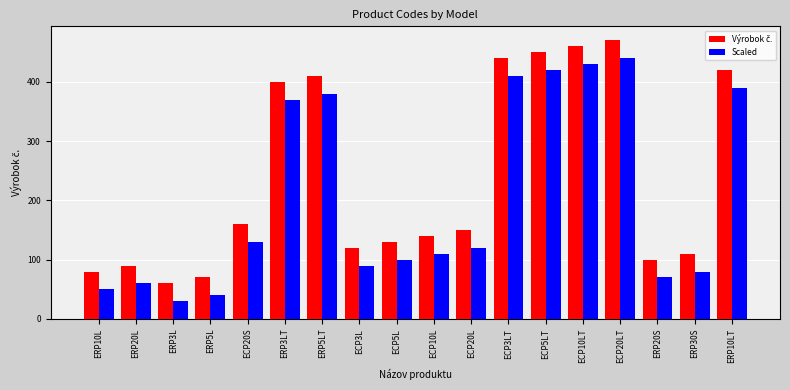

What is the difference between the highest and lowest values at ERP20S?

30